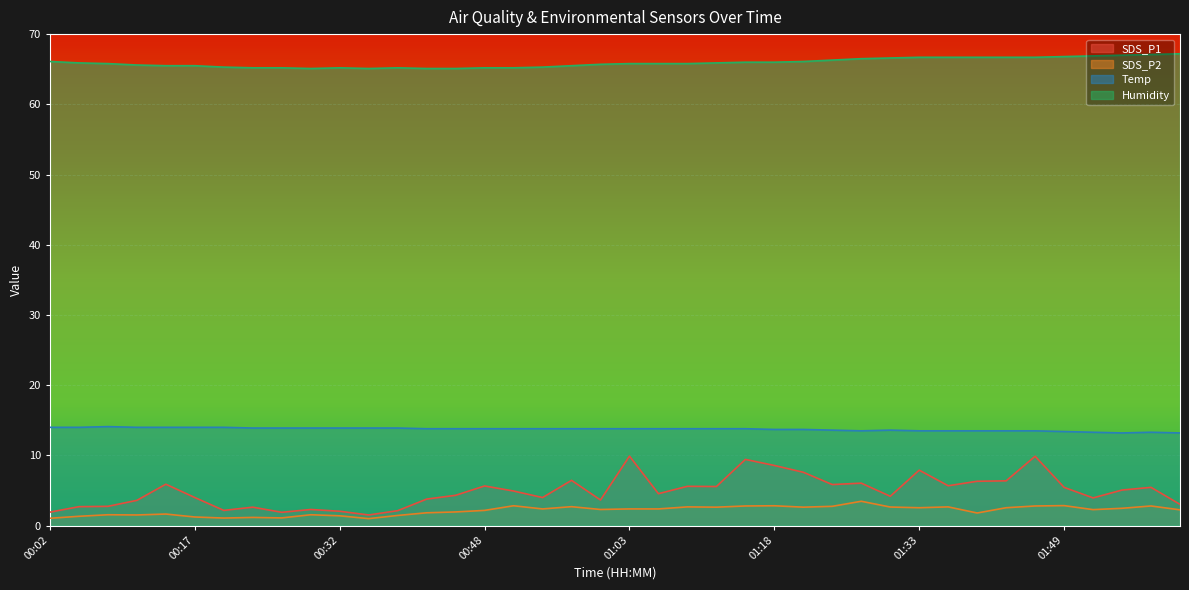

What is the total value across all series at 01:49?

88.5